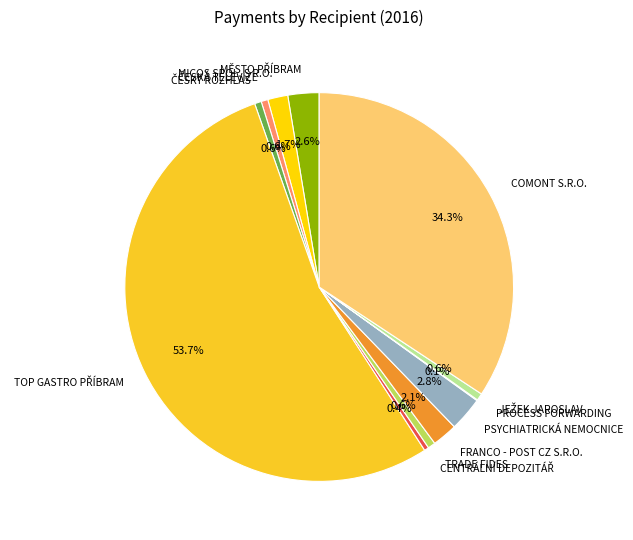

Which has a higher value, TRADE FIDES or COMONT S.R.O.?

COMONT S.R.O.